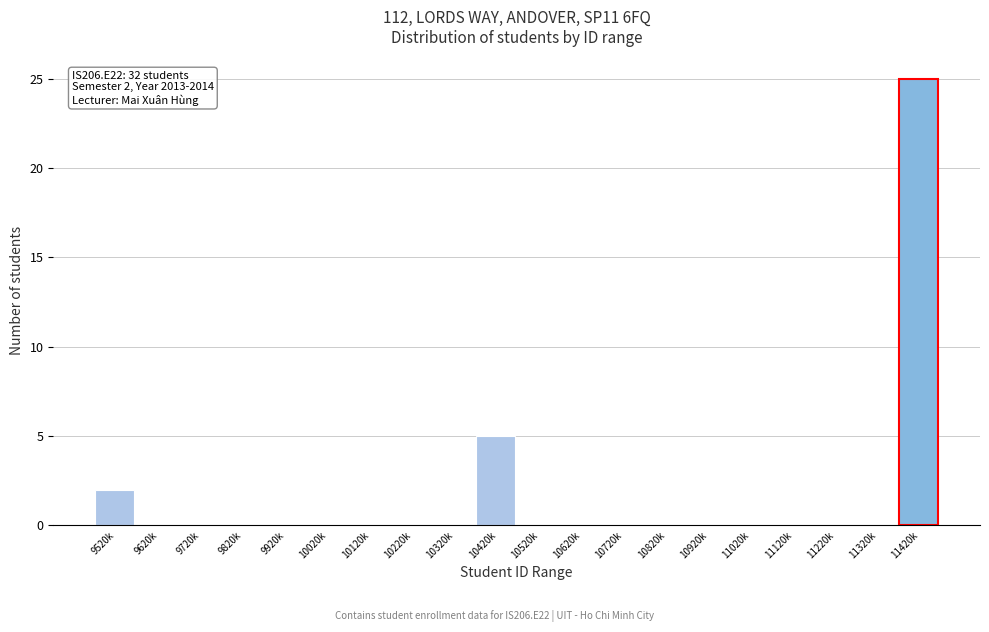

Reading right to left, extract all data points from this chart.

11420k=25	11320k=0	11220k=0	11120k=0	11020k=0	10920k=0	10820k=0	10720k=0	10620k=0	10520k=0	10420k=5	10320k=0	10220k=0	10120k=0	10020k=0	9920k=0	9820k=0	9720k=0	9620k=0	9520k=2